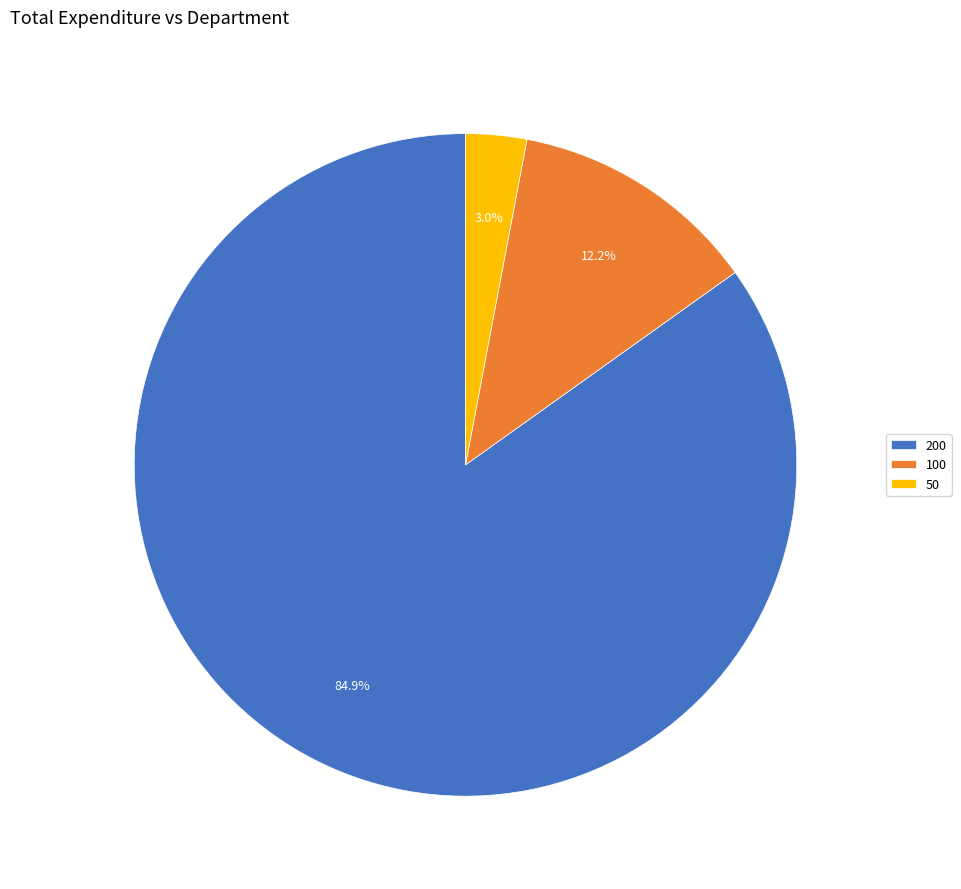

Count the number of slices in the pie.

3